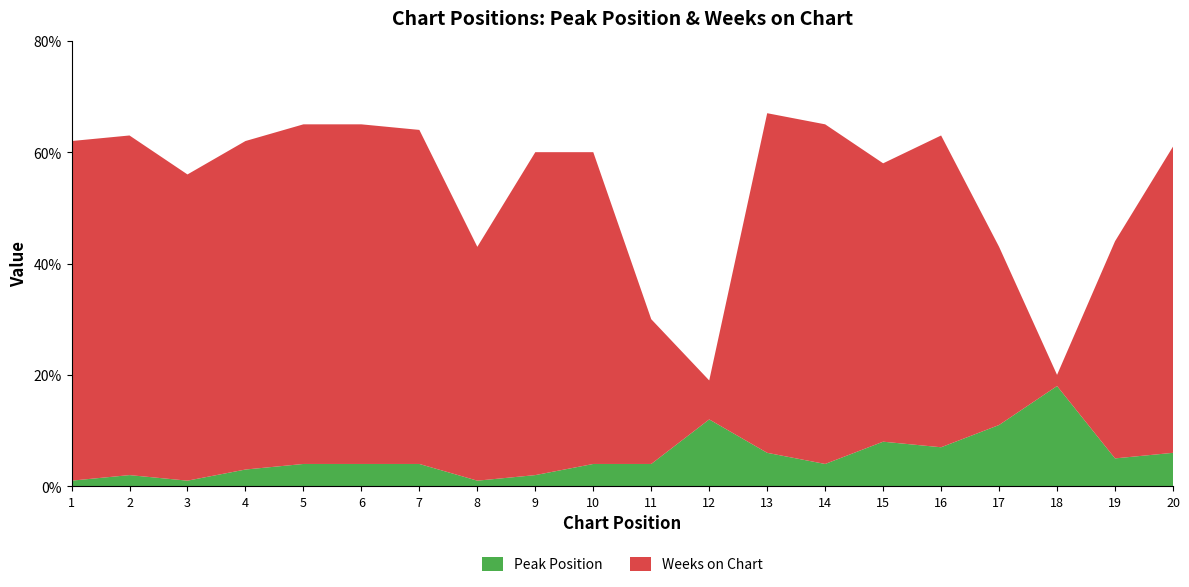

How many values in the Weeks on Chart series are below 56?

9